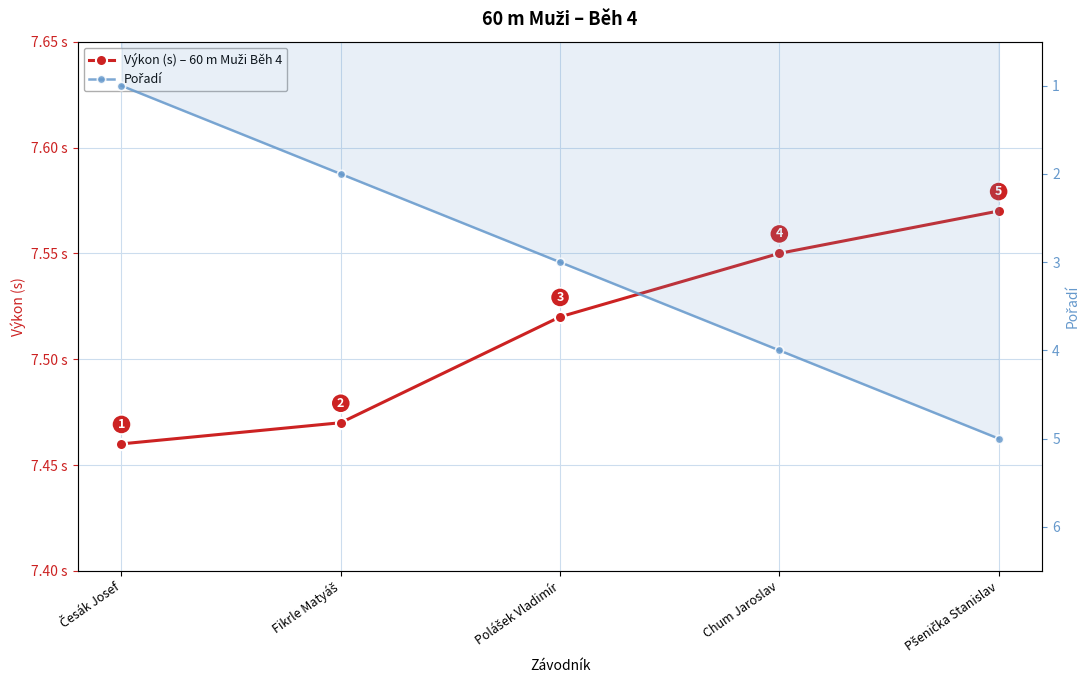

True or false: Pořadí has more than 2 points higher than both neighbors.

False